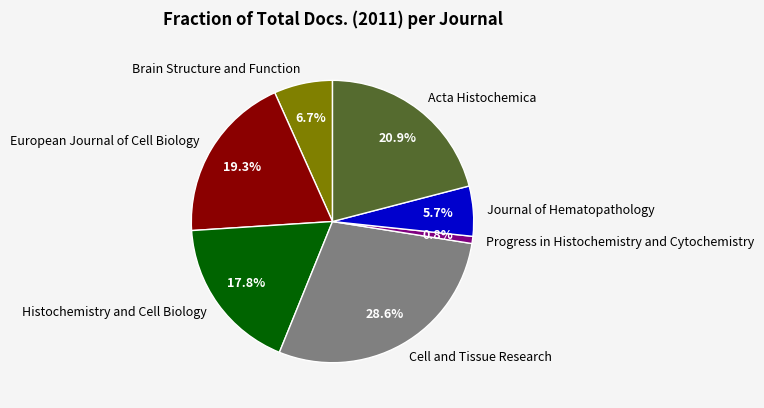

Which category has the smallest portion of the pie?

Progress in Histochemistry and Cytochemistry